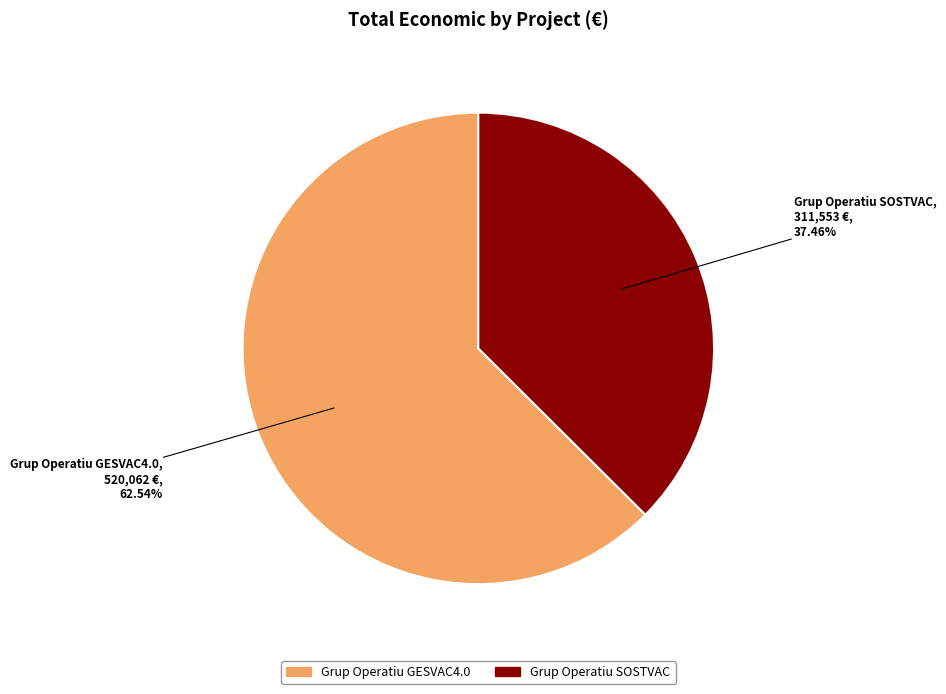

What percentage is the Grup Operatiu SOSTVAC slice, to the nearest percent?

37%